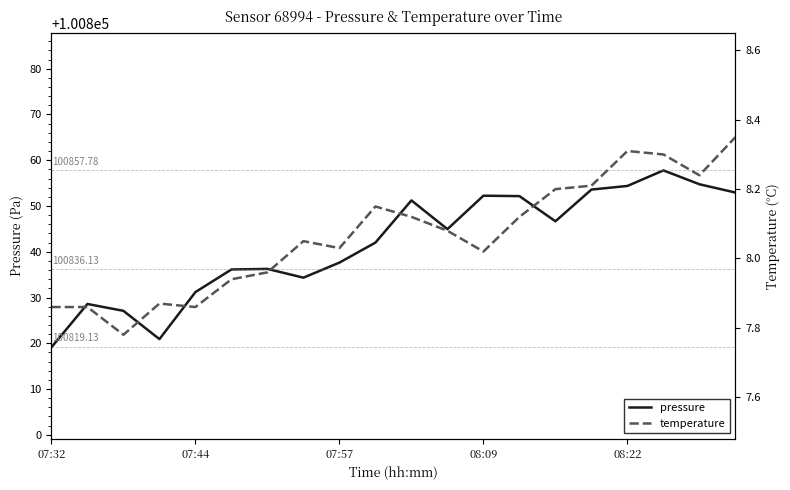

Rank the series by their average value, from lowest to highest.

temperature, pressure